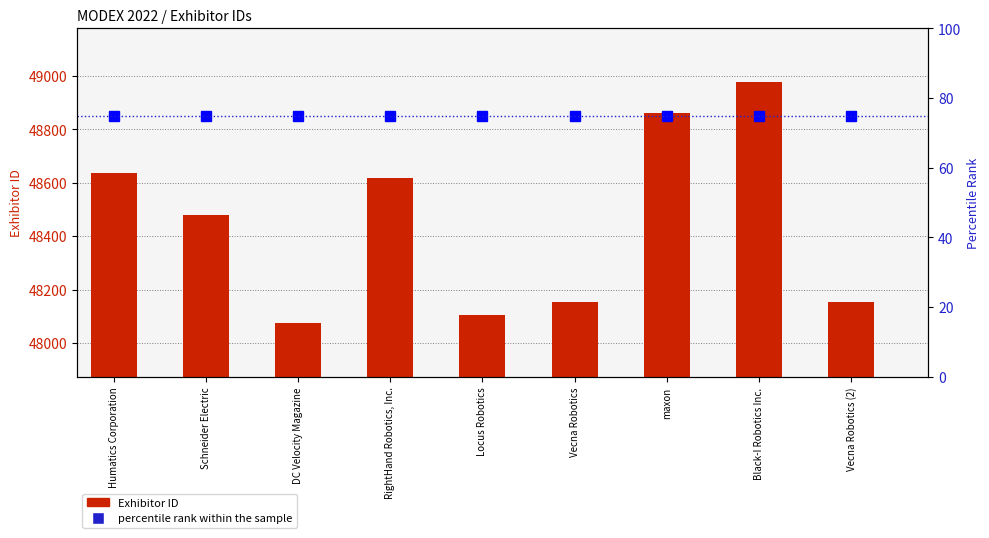

Which series has the largest total across all categories?

Exhibitor ID